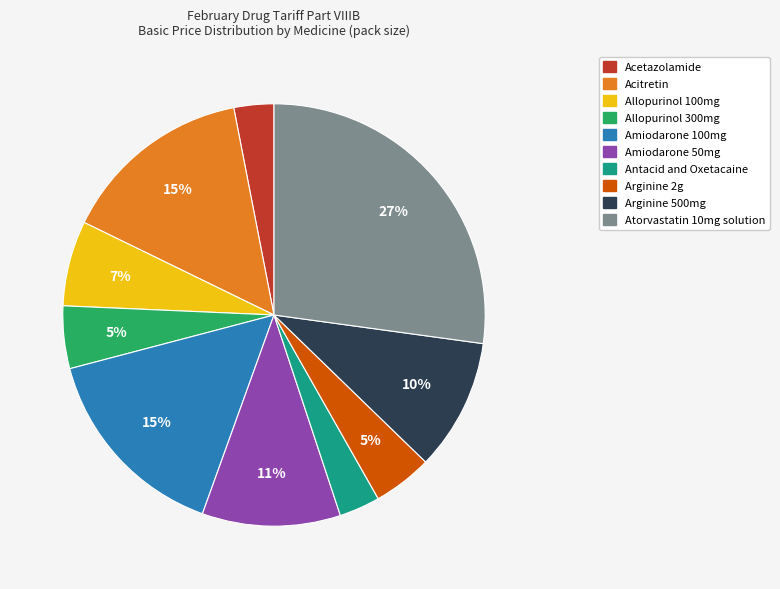

How many slices are in this pie chart?

10